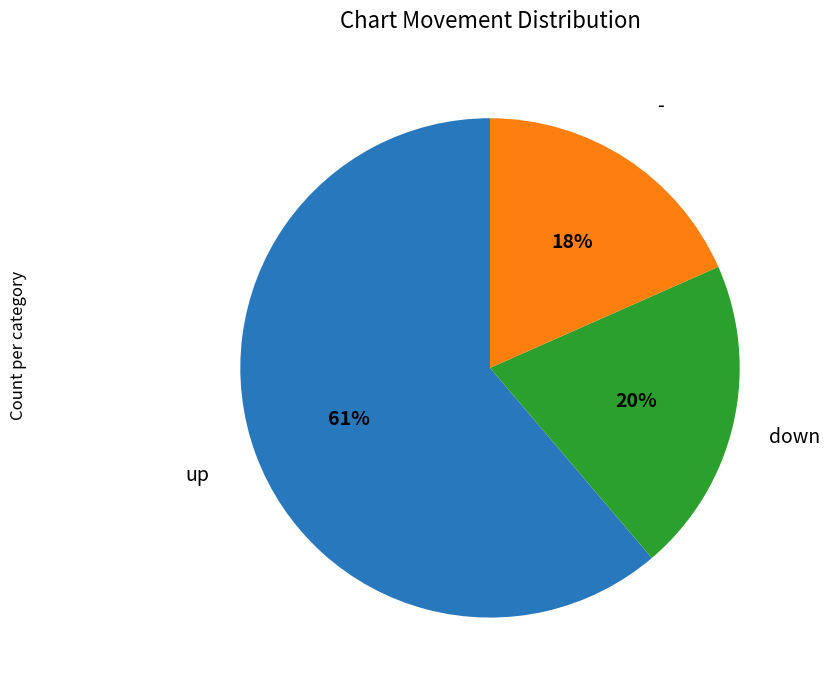

Does any single category account for the majority?

Yes